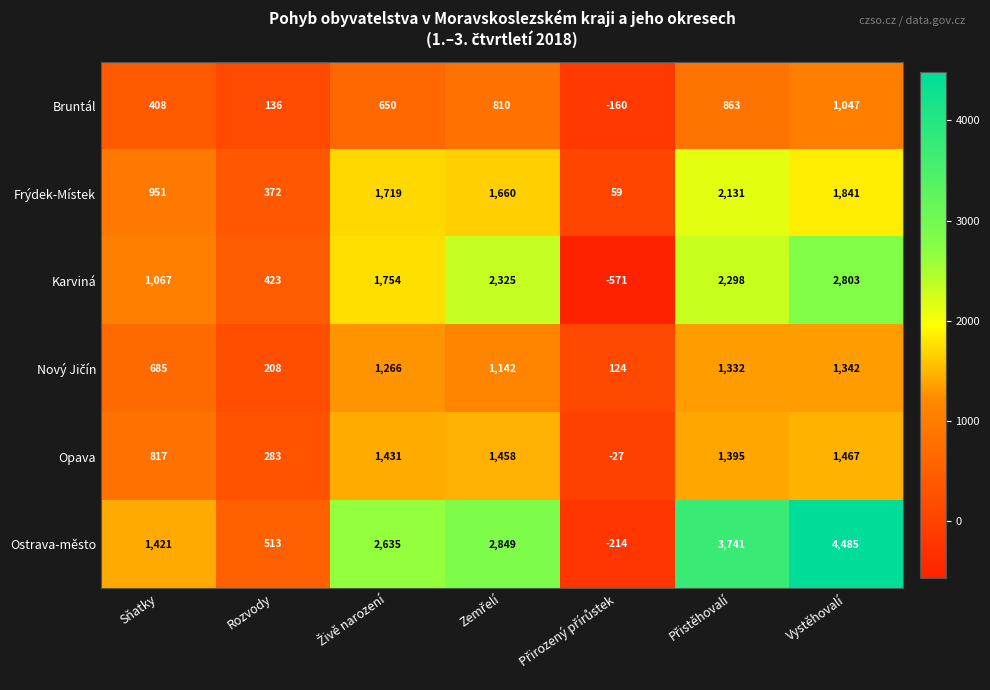

What is the maximum value shown in the chart?

4485